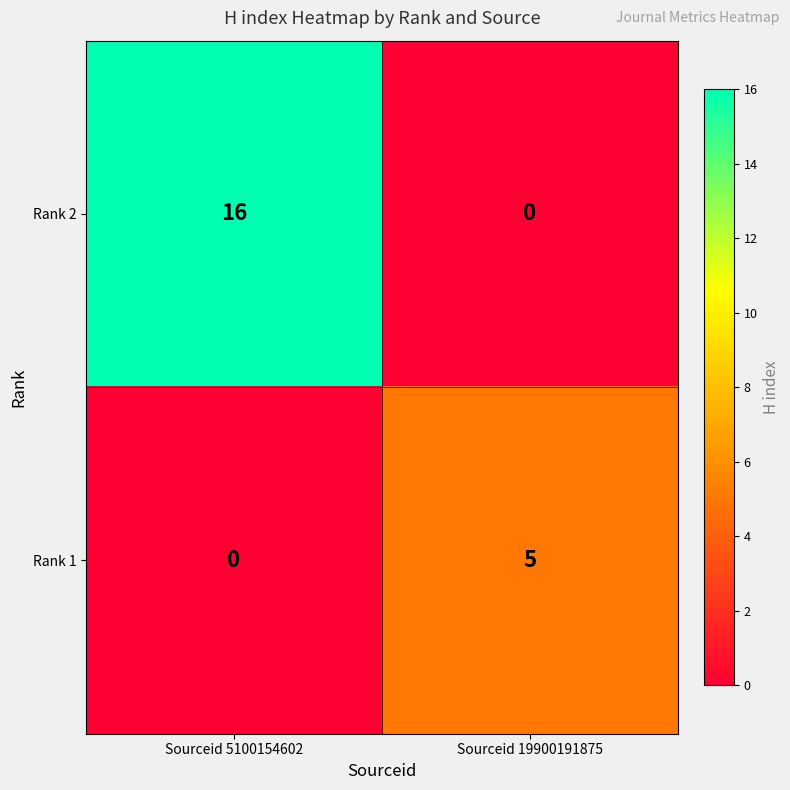

What is the sum of all Rank 1 values?

5